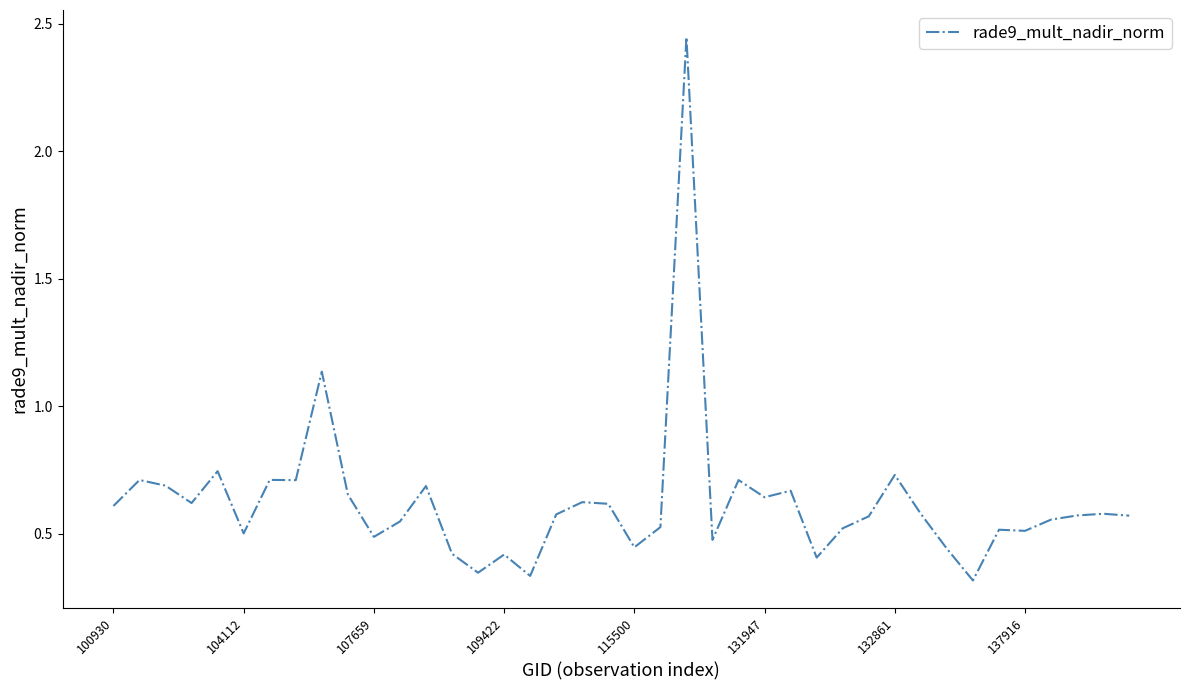

Is this an area chart (filled region under the line)?

No